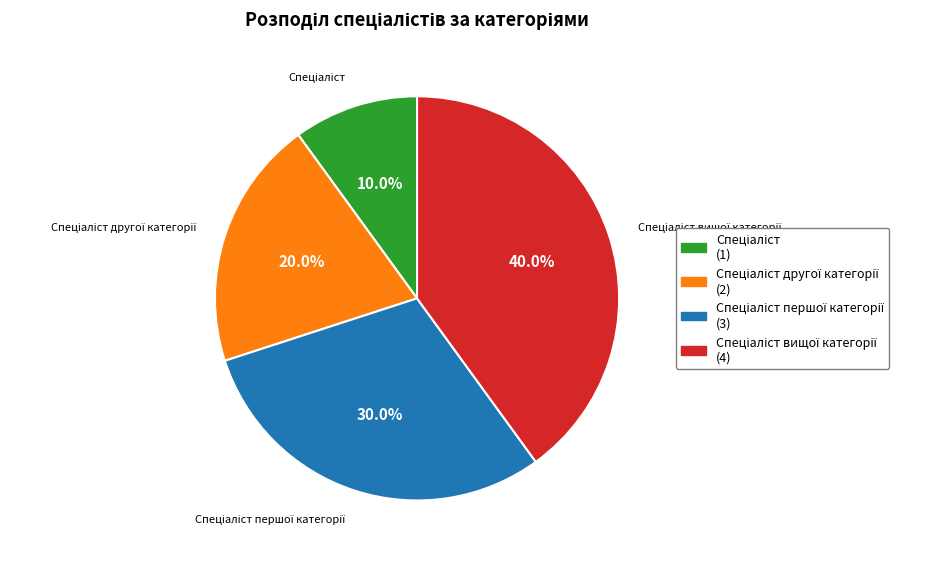

Is there a majority slice in this chart?

No